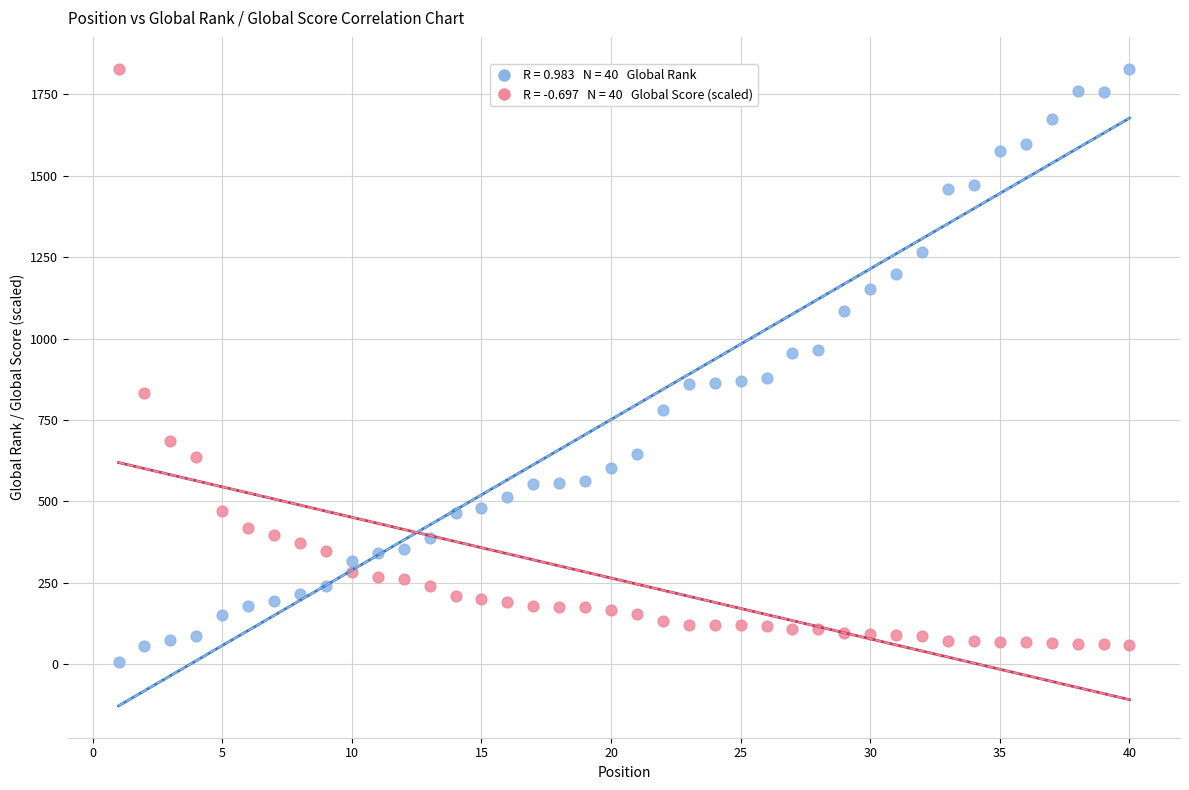

Across all data points, what is the range of X values (max minus min)?

39.0